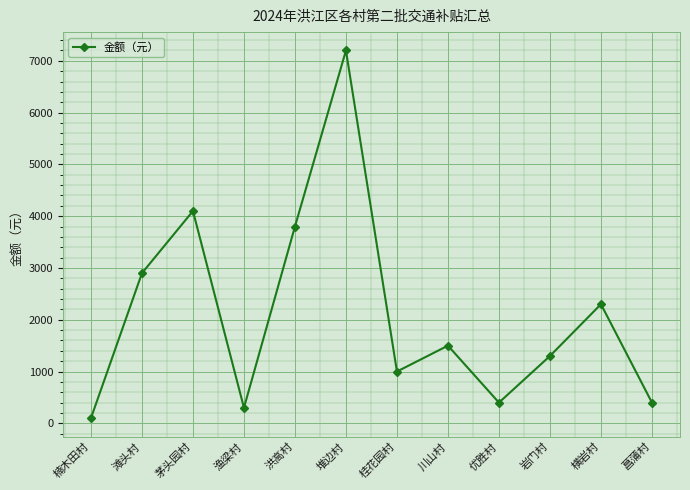

What is the approximate value at 岩门村?

1300